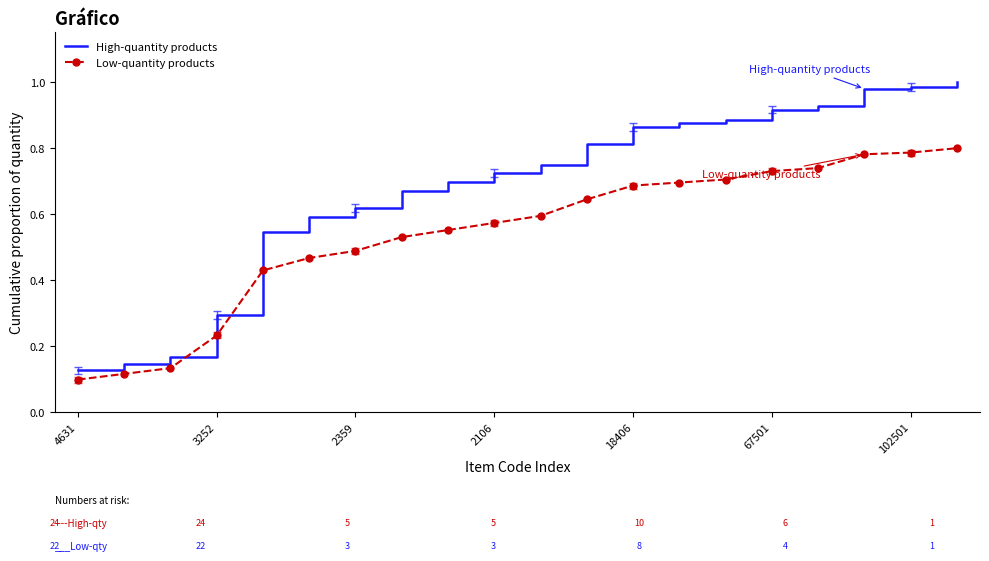

Which series has the largest range (max minus min)?

High-quantity products